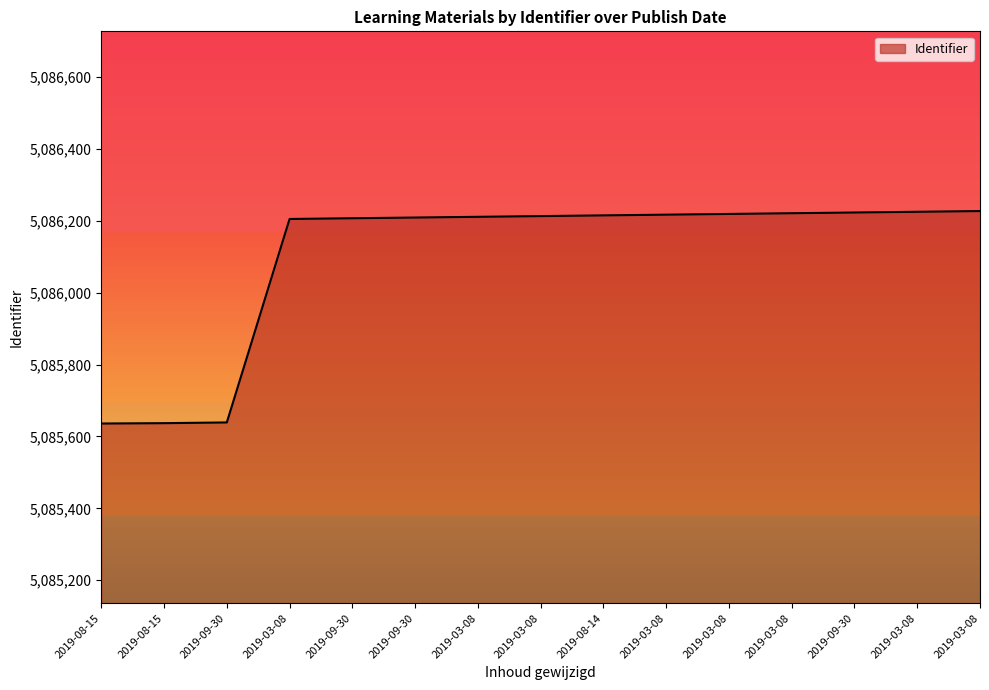

Reading left to right, transcribe all the data shown in this chart.

2019-08-15=5085636	2019-08-15=5085637	2019-09-30=5085639	2019-03-08=5086205	2019-09-30=5086207	2019-09-30=5086209	2019-03-08=5086211	2019-03-08=5086213	2019-08-14=5086215	2019-03-08=5086217	2019-03-08=5086219	2019-03-08=5086221	2019-09-30=5086223	2019-03-08=5086225	2019-03-08=5086227